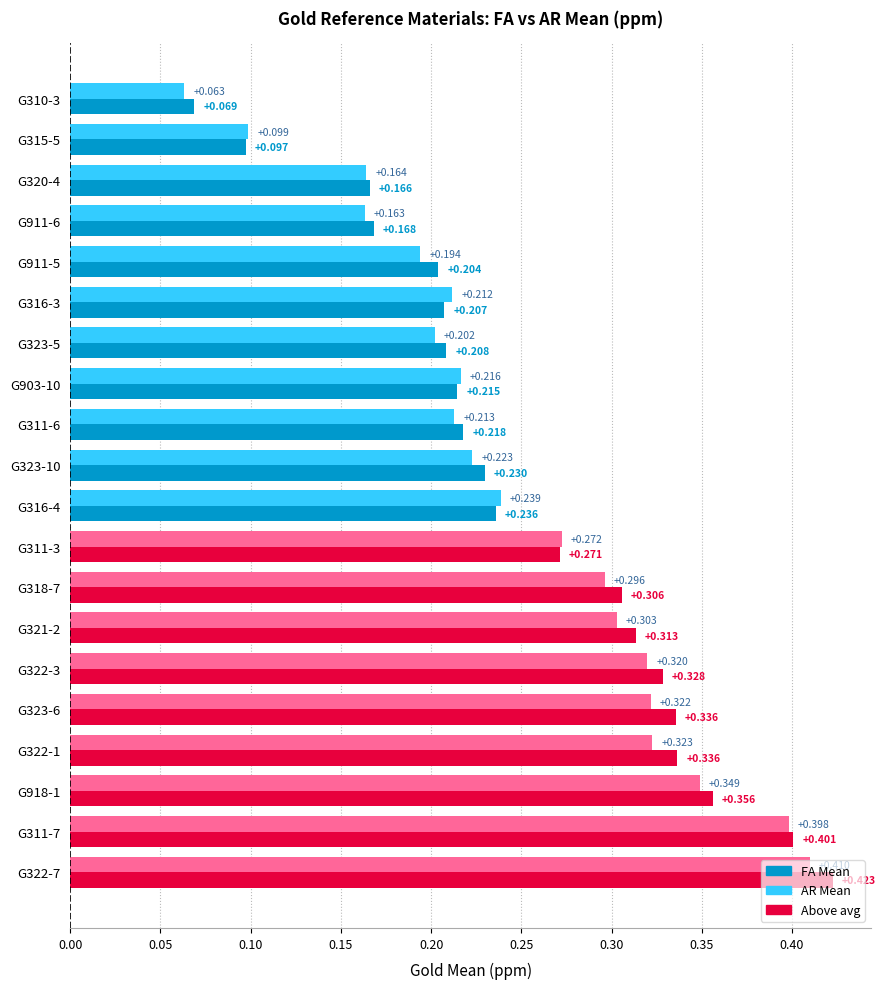

Rank the series by their average value, from highest to lowest.

FA Mean, AR Mean